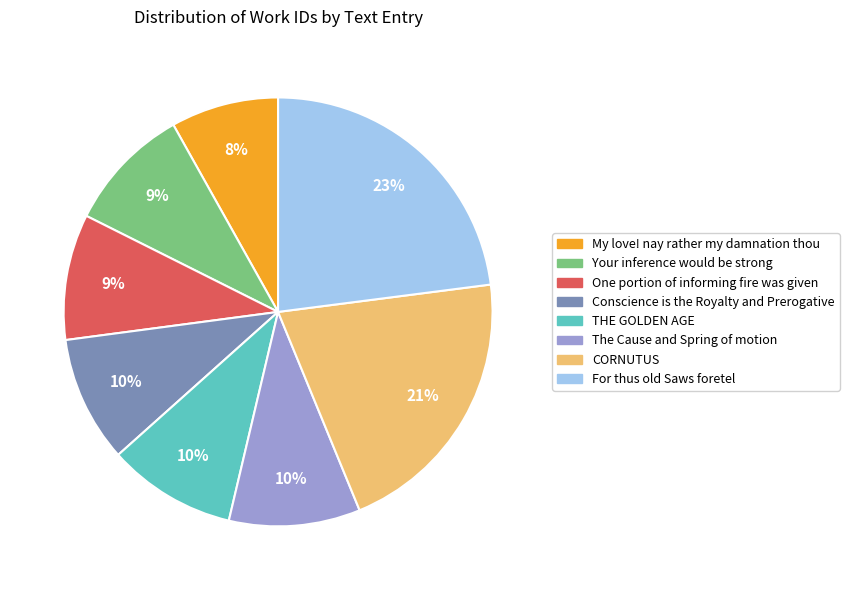

Between CORNUTUS and One portion of informing fire was given, which is larger?

CORNUTUS